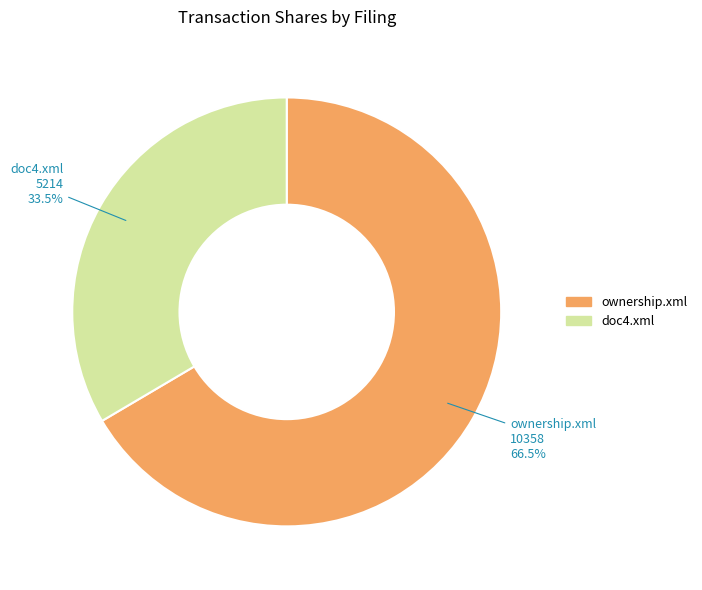

Rank the categories by value from highest to lowest.

ownership.xml, doc4.xml